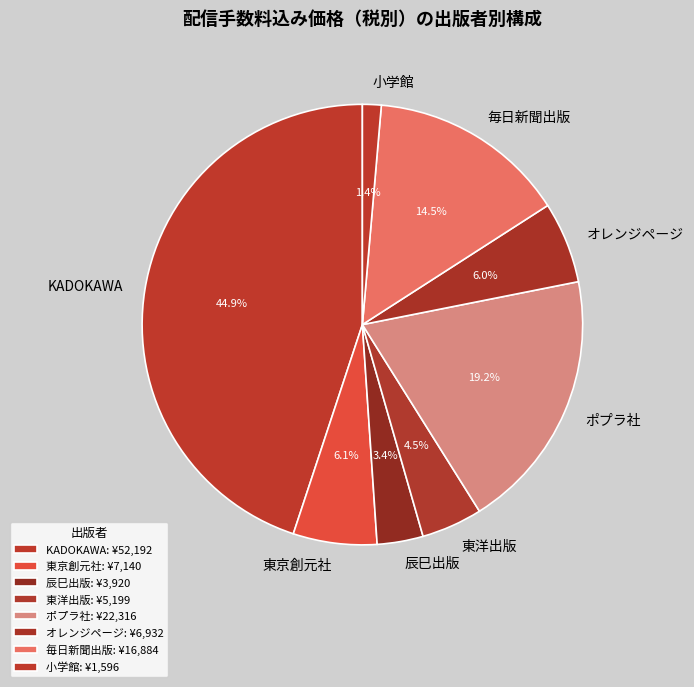

To the nearest percent, what is the average slice percentage?

12%